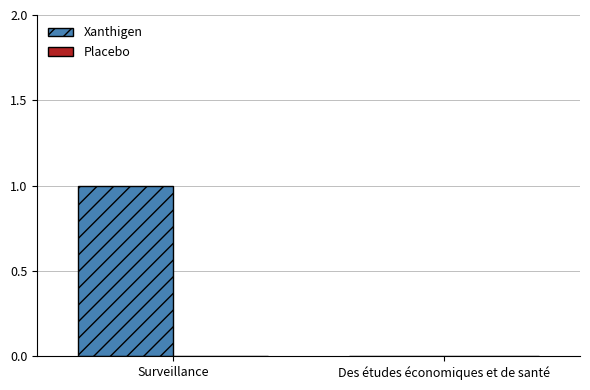

Is it true that the value at Surveillance is 0?

False